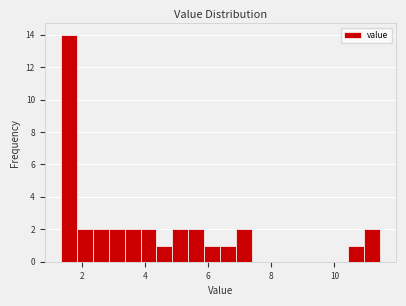

Around what value on the x-axis is the tallest bar? Give the approximate position of its centre, as read against the axis.

1.6